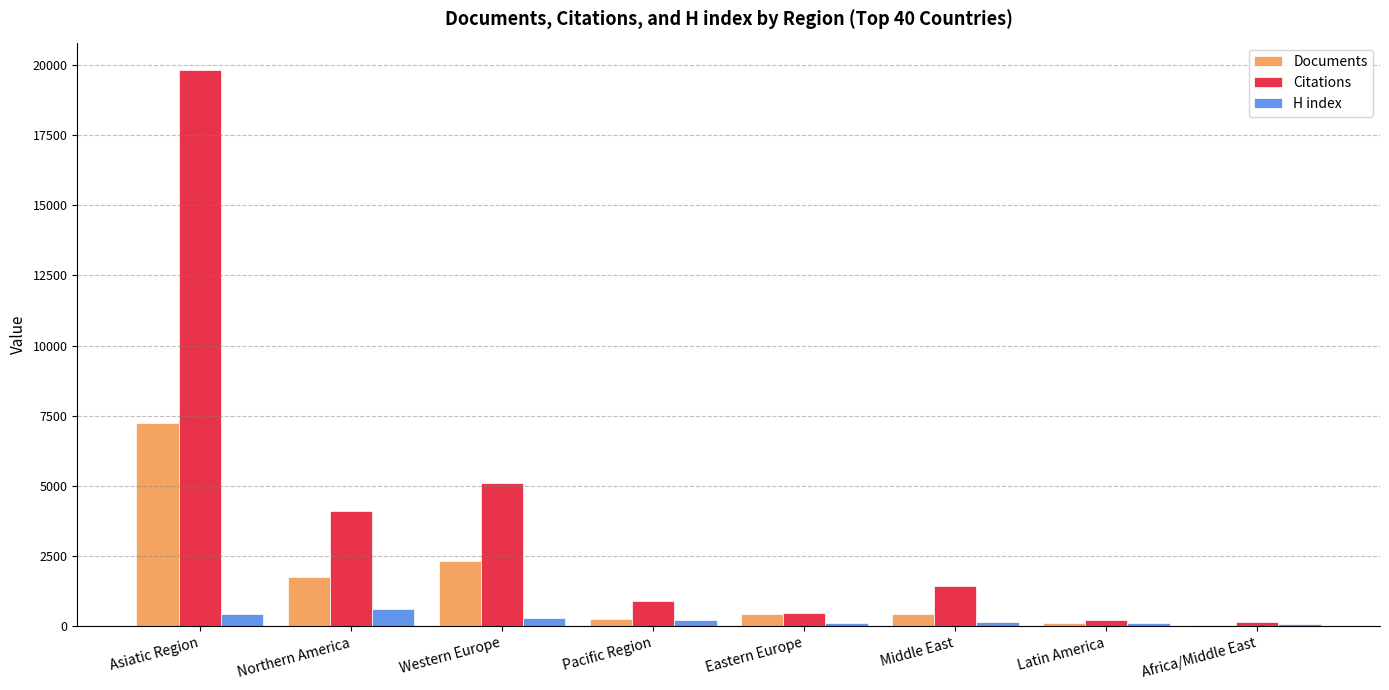

What are all the series names shown in the legend?

Documents, Citations, H index